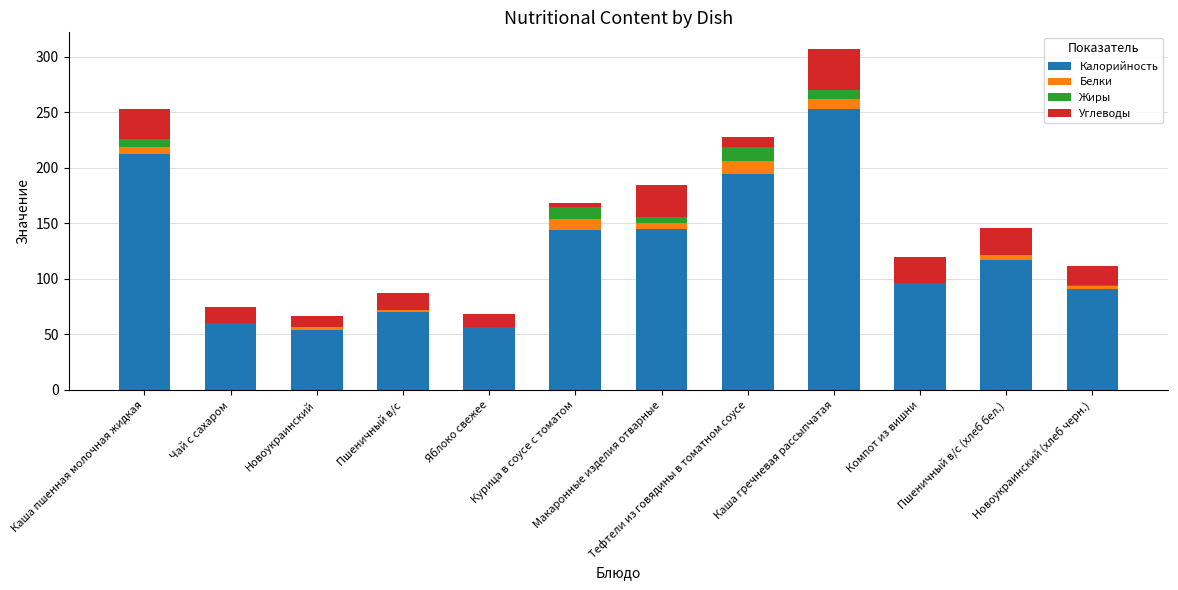

Which series has the largest total across all categories?

Калорийность